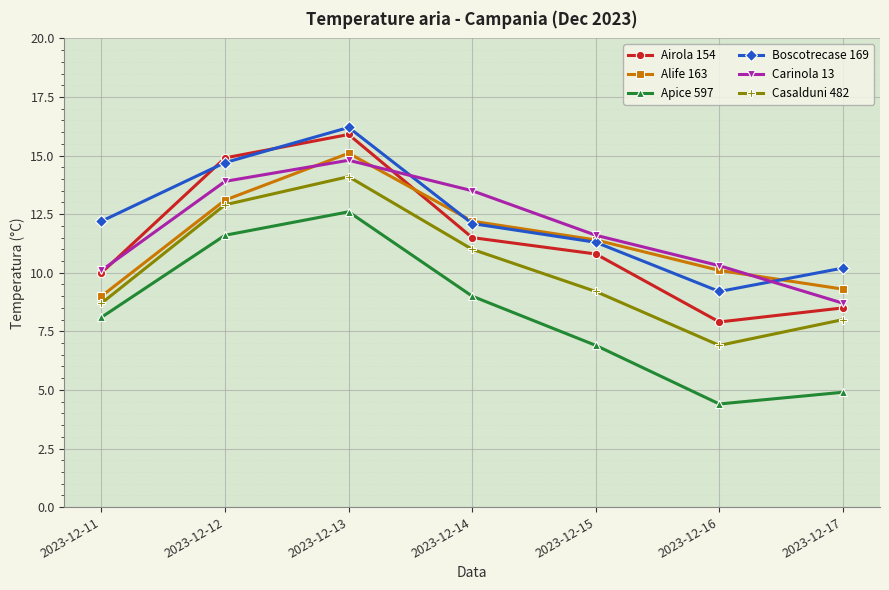

Where do Carinola 13 and Boscotrecase 169 first cross each other?

2023-12-13 and 2023-12-14